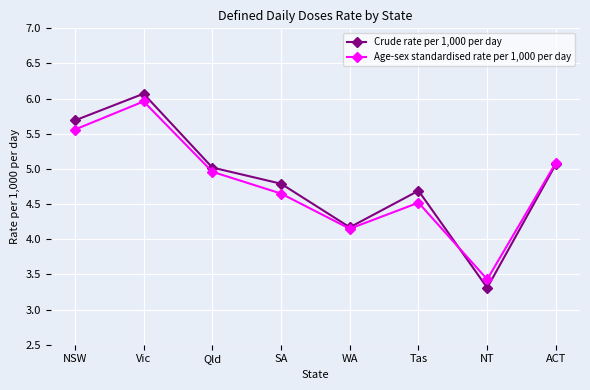

Between Vic and ACT, which series saw the biggest shift?

Crude rate per 1,000 per day